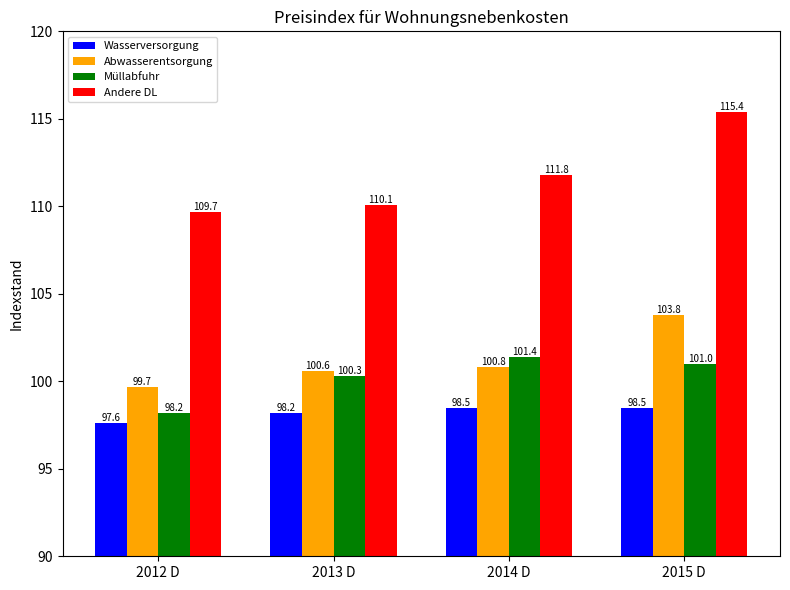

What is the smallest value displayed?

97.6